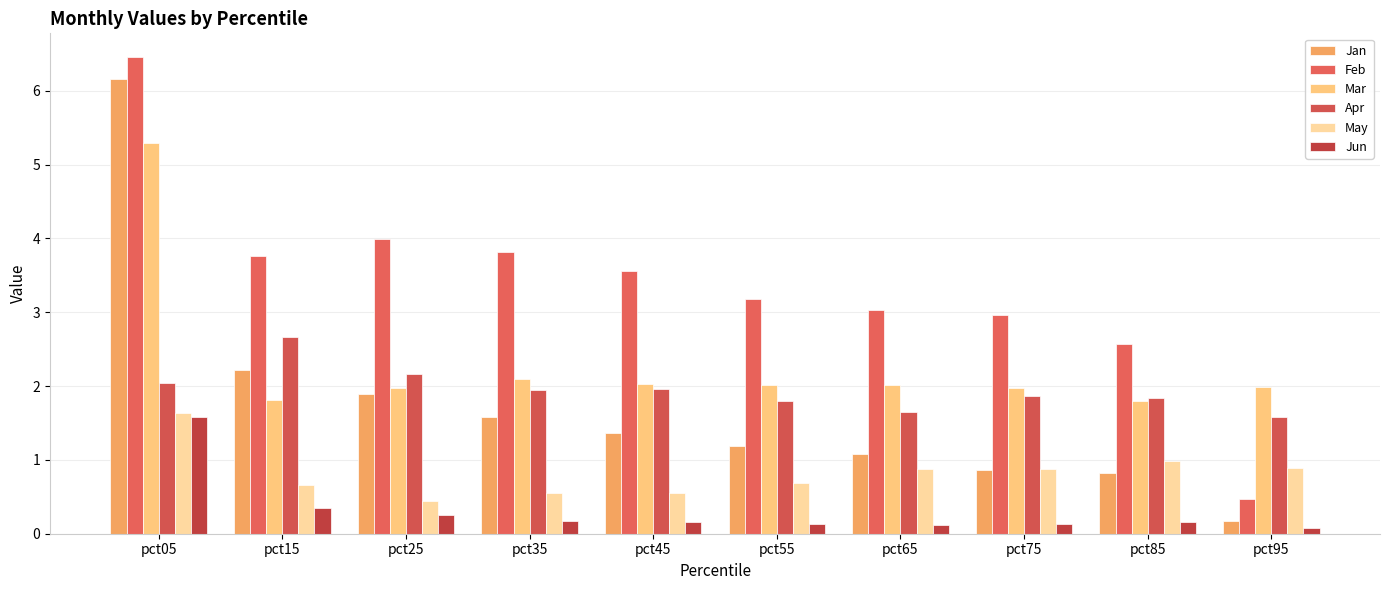

How many bars are there in each group?

6